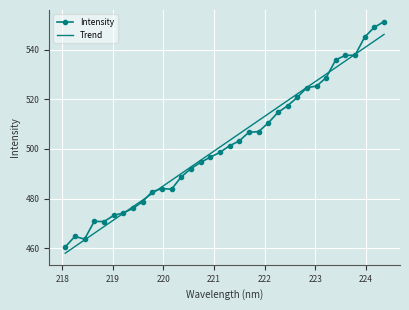

List the series in order of their peak value, highest first.

Intensity, Trend